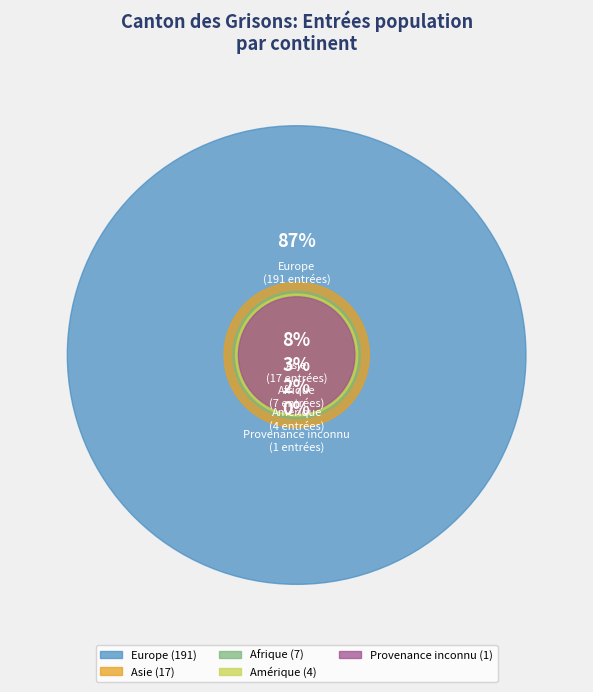

What is the change in value from Asie to Provenance inconnu?

-16